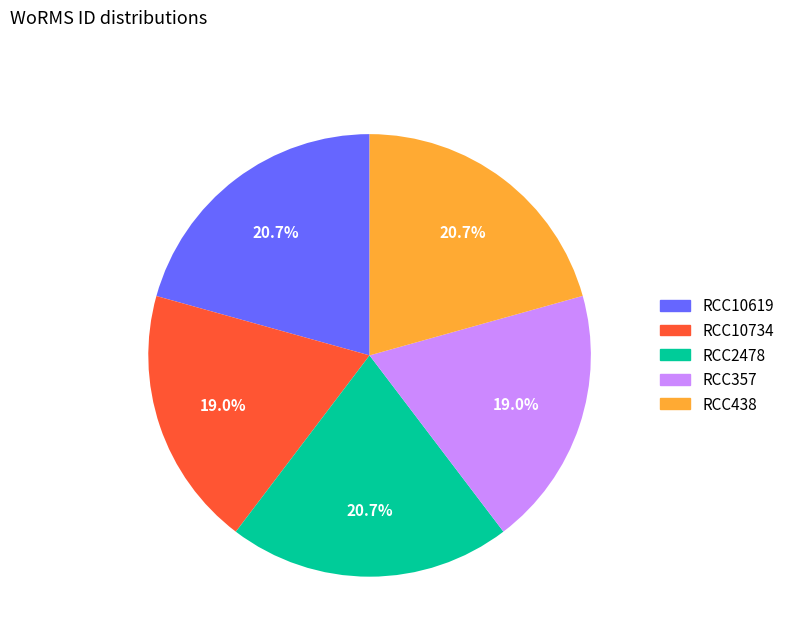

Approximately how many times larger is the value at RCC2478 compared to RCC357?

1.1